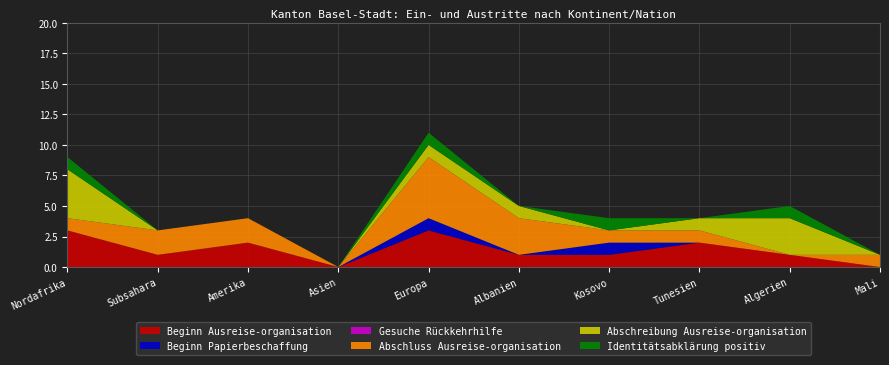

Reading left to right, list all the values displayed in this chart.

Beginn Ausreise-organisation: 3	1	2	0	3	1	1	2	1	0
Beginn Papierbeschaffung: 0	0	0	0	1	0	1	0	0	0
Gesuche Rückkehrhilfe: 0	0	0	0	0	0	0	0	0	0
Abschluss Ausreise-organisation: 1	2	2	0	5	3	1	1	0	1
Abschreibung Ausreise-organisation: 4	0	0	0	1	1	0	1	3	0
Identitätsabklärung positiv: 1	0	0	0	1	0	1	0	1	0